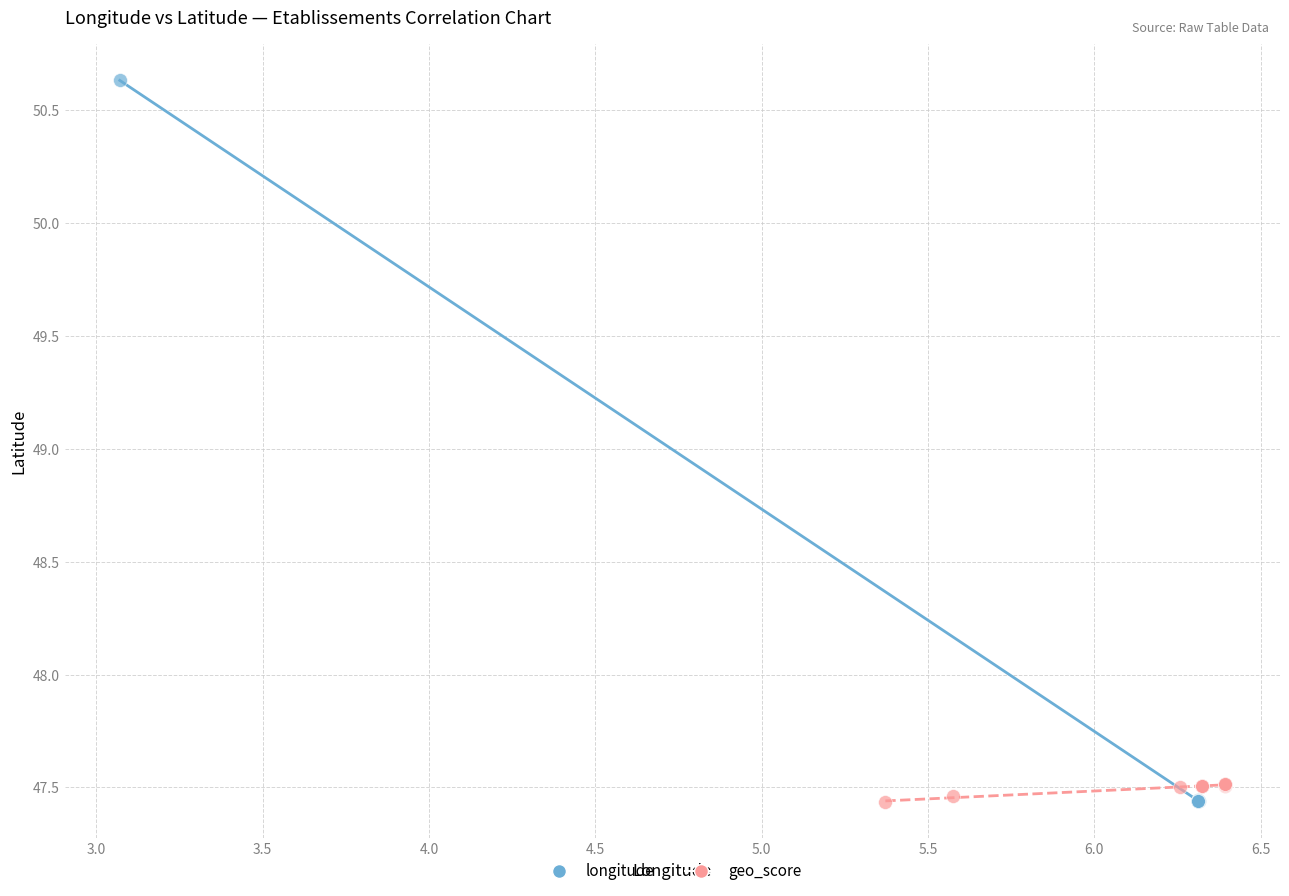

Which series reaches the maximum Y coordinate?

longitude